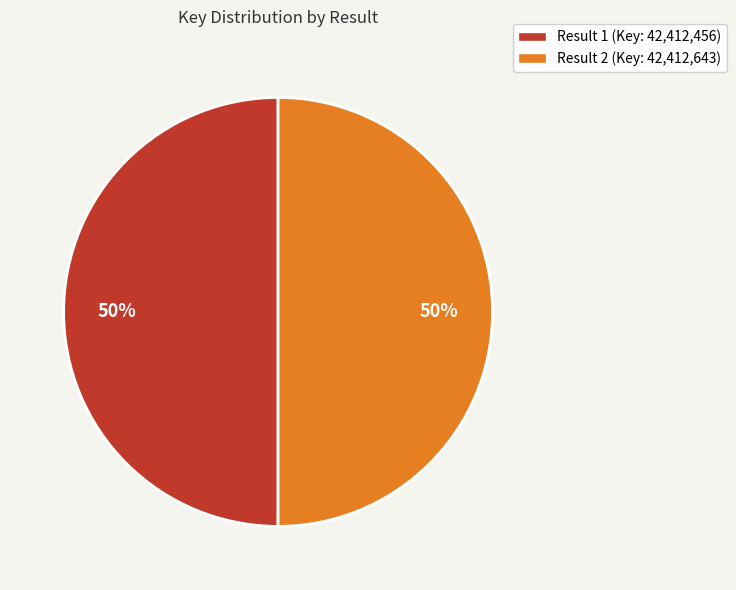

What is the ratio of the value at Result 2 (Key: 42,412,643) to the value at Result 1 (Key: 42,412,456)?

1.0